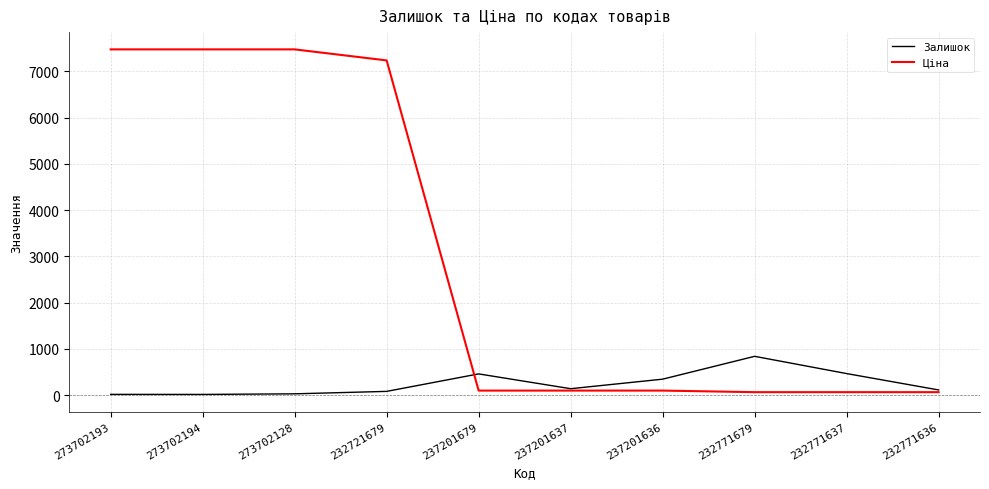

Count the number of categories in the chart.

10